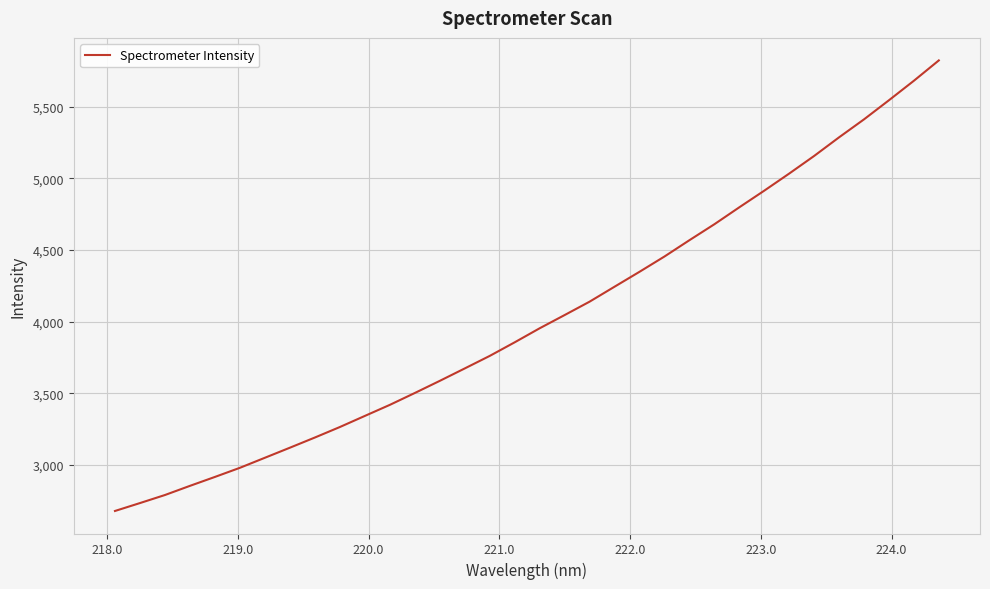

What is the difference between the maximum and minimum values?

3147.9